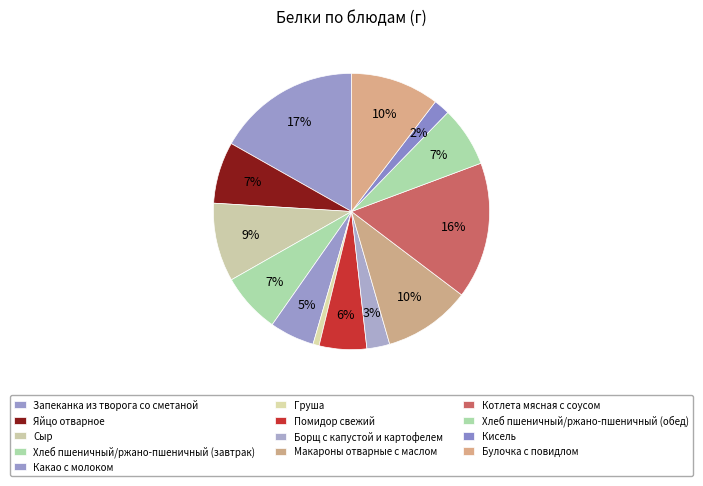

Is it true that Сыр is 9% of the pie?

True